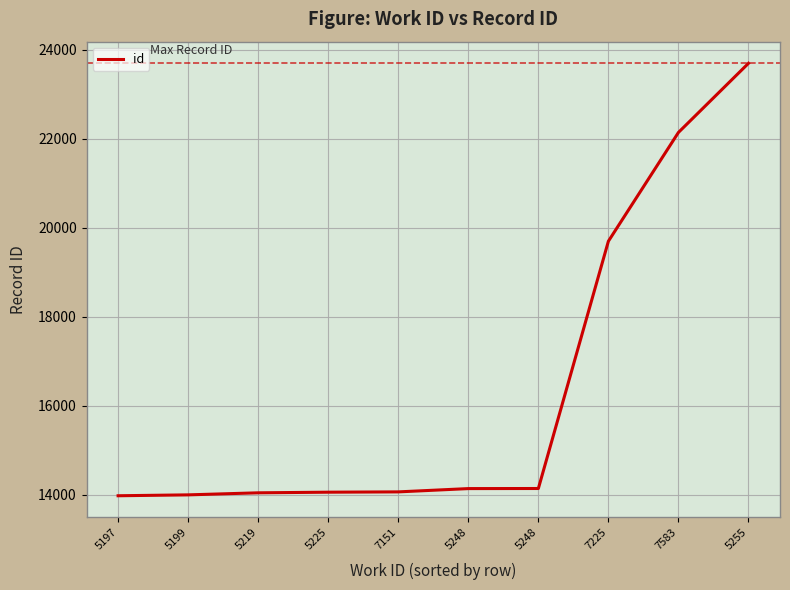

Is this an area chart (filled region under the line)?

No